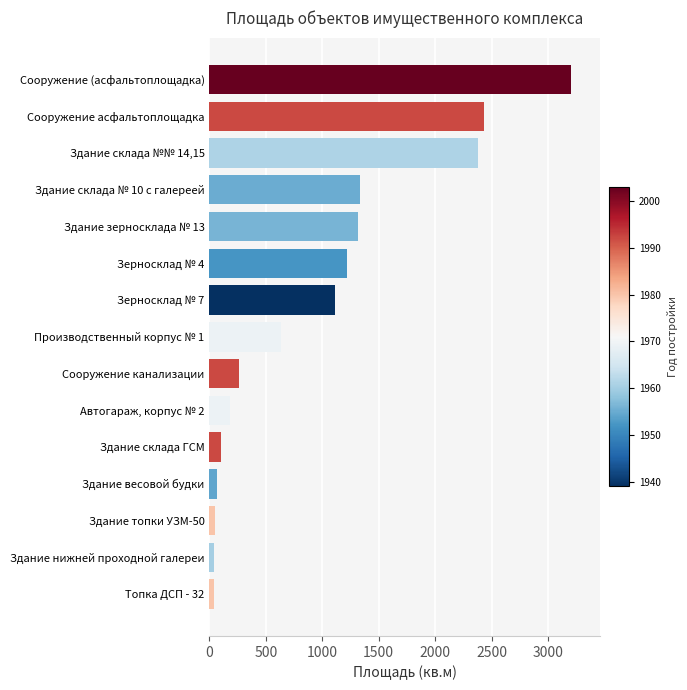

What is the sum of all values?

14379.9